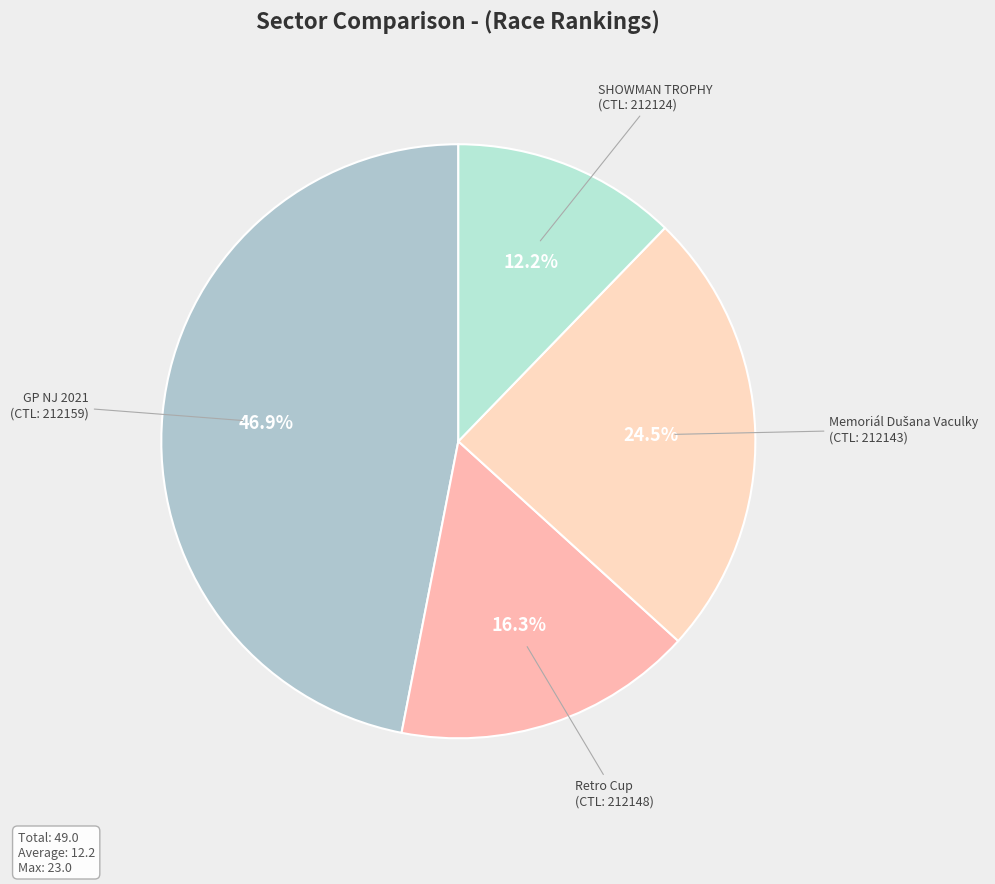

Which category has the biggest portion of the pie?

GP NJ 2021 (CTL: 212159)